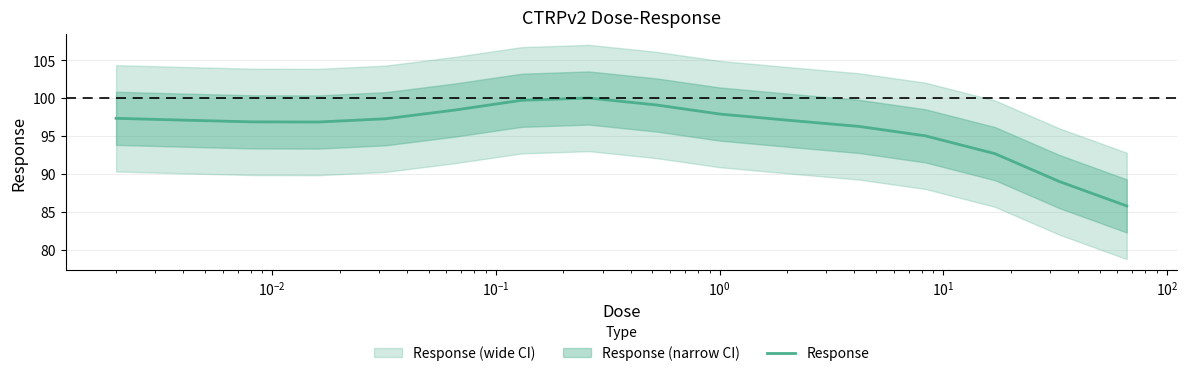

What is the lowest value of the Response series?

85.8